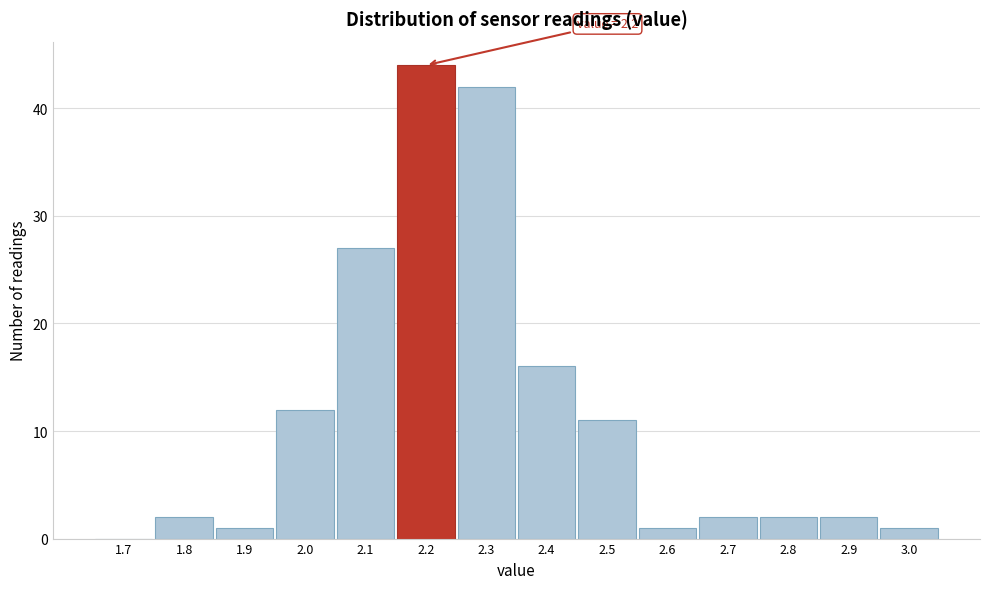

Reading left to right, extract all data points from this chart.

1.7=0	1.8=2	1.9=1	2.0=12	2.1=27	2.2=44	2.3=42	2.4=16	2.5=11	2.6=1	2.7=2	2.8=2	2.9=2	3.0=1